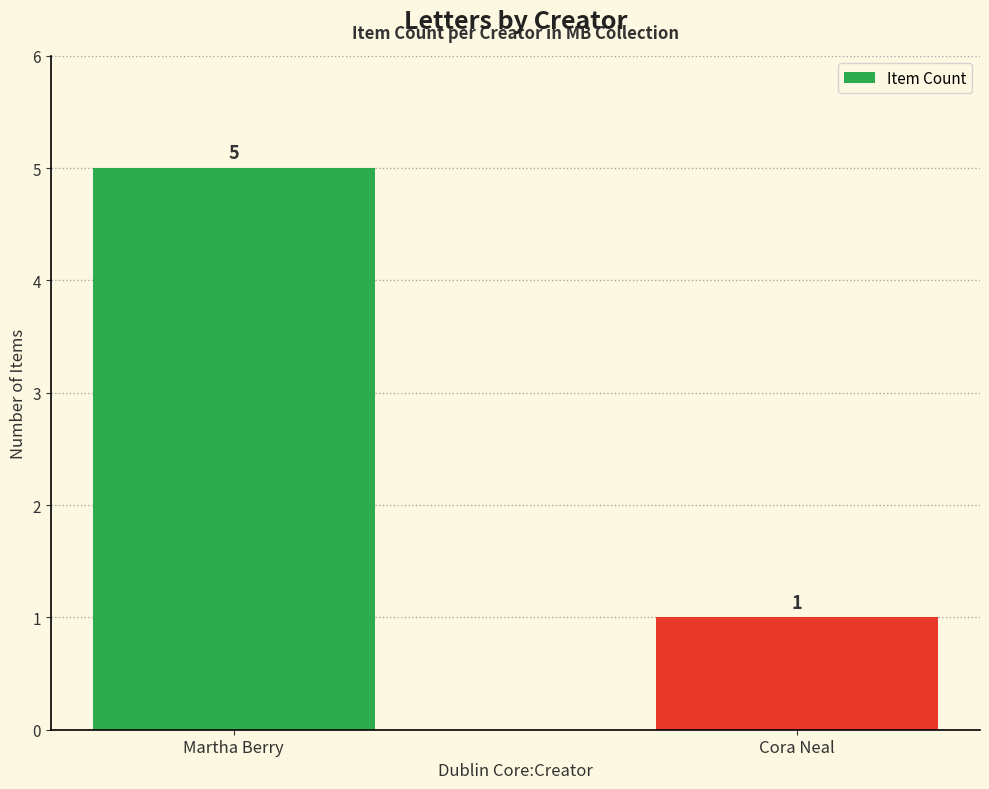

Reading left to right, transcribe all the data shown in this chart.

5	1